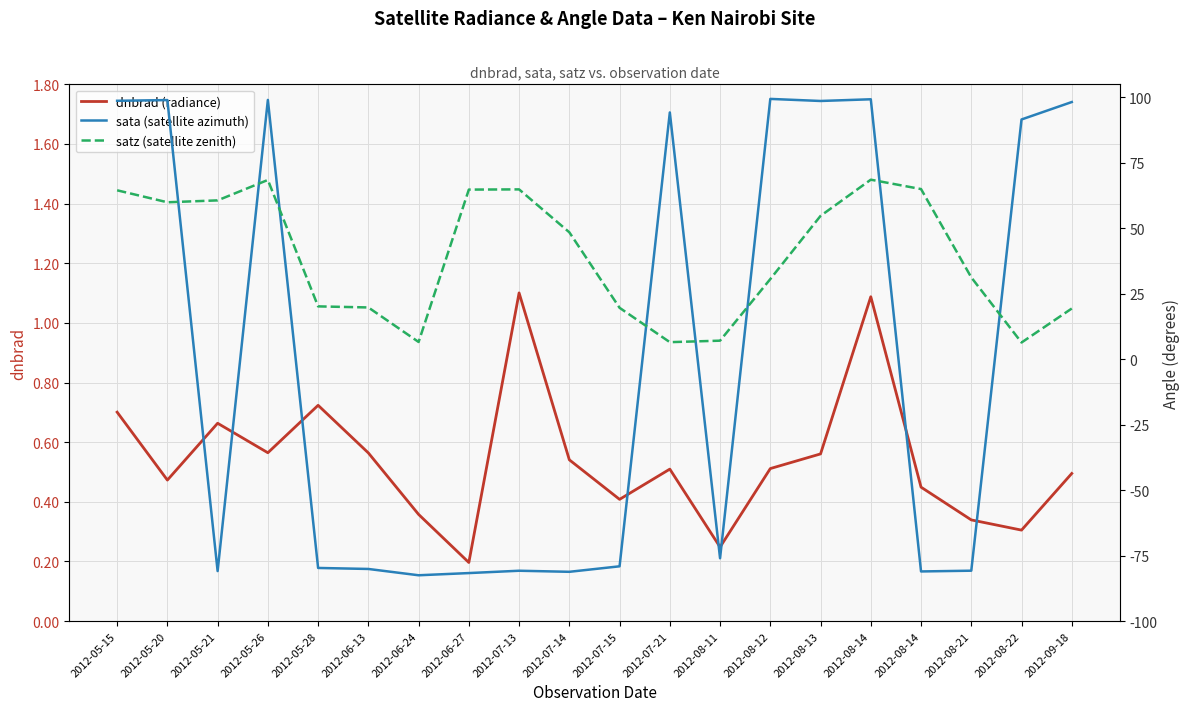

What is the difference between the maximum and minimum values in the sata (satellite azimuth) series?

181.9